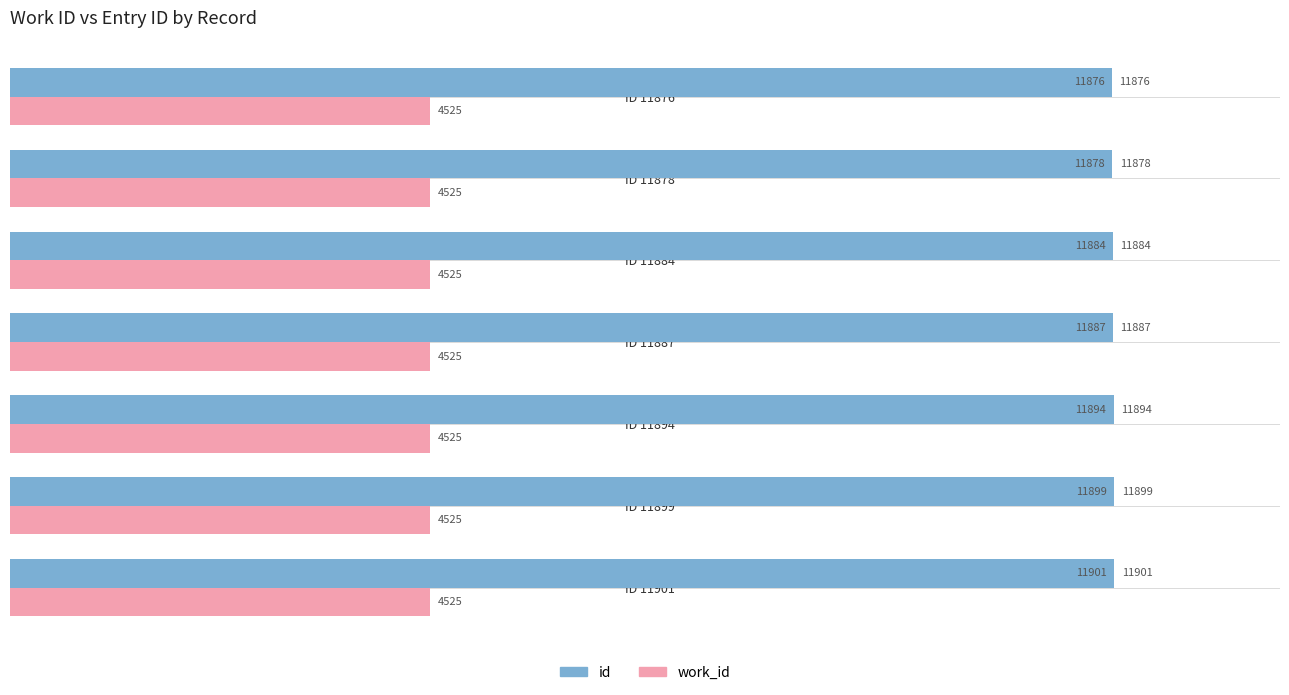

How many series are shown in this chart?

2